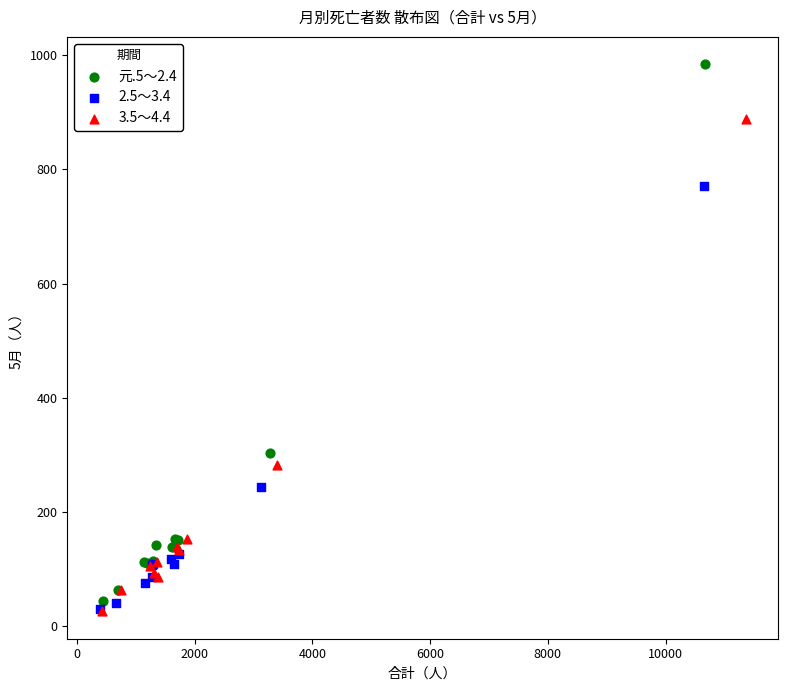

Which series has the widest spread of Y values?

元.5～2.4